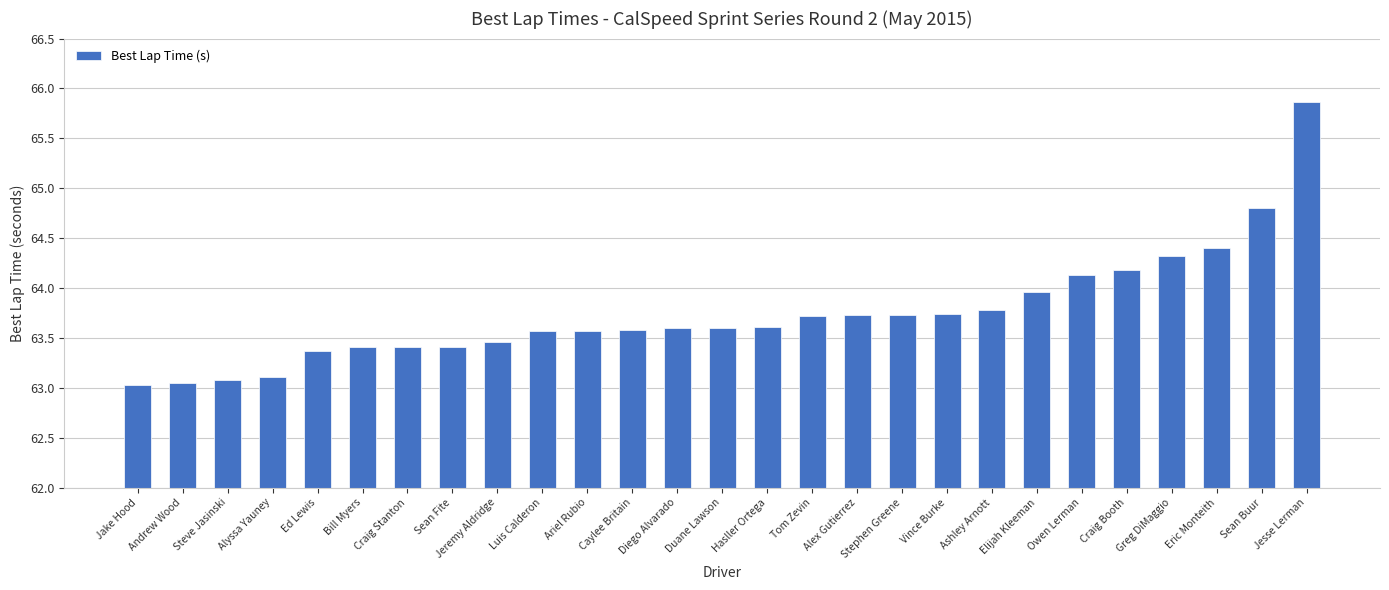

What is the greatest value displayed?

65.9